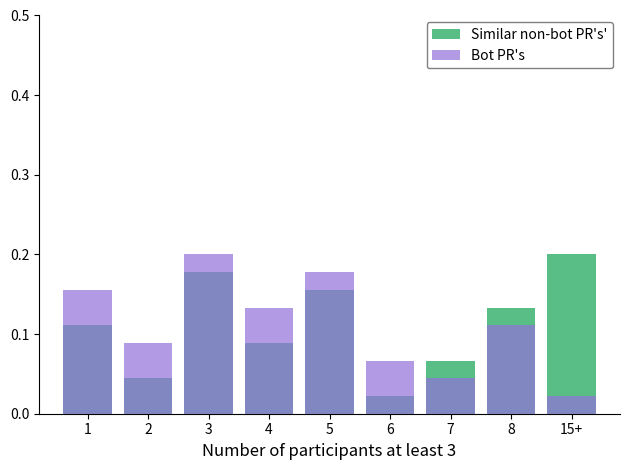

True or false: Similar non-bot PR's' has a value of 0.1 at 4.

False